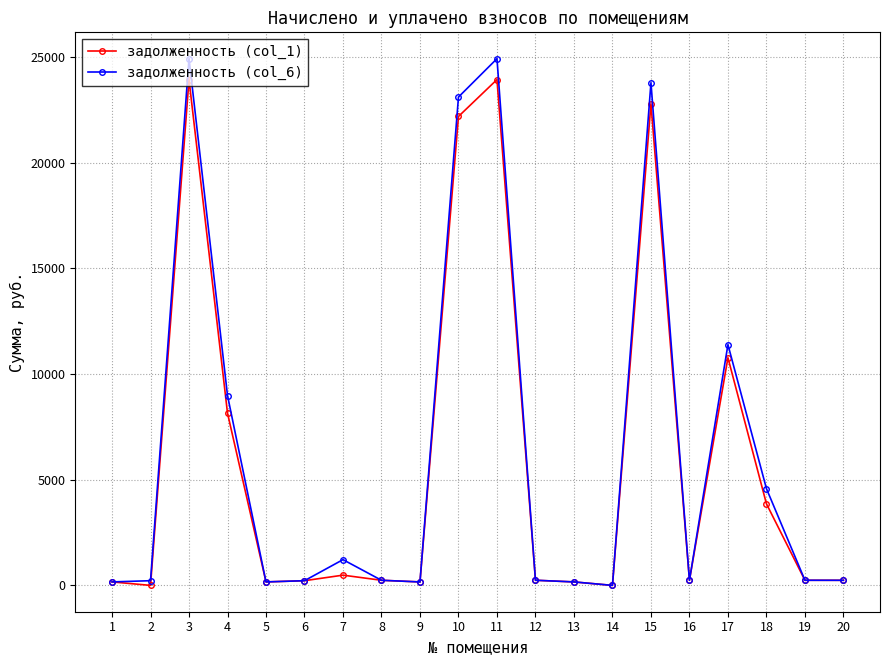

At which label is задолженность (col_6) closest to 12461?

17